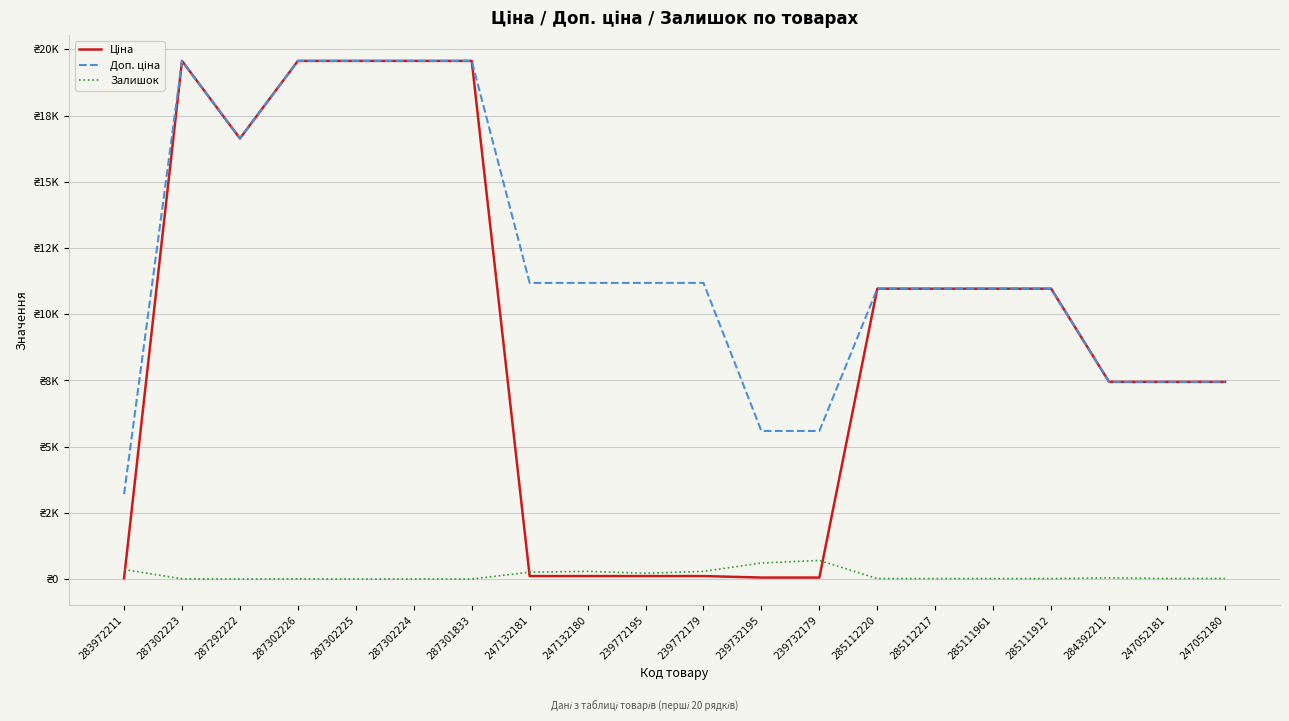

Does the chart have visible grid lines?

Yes